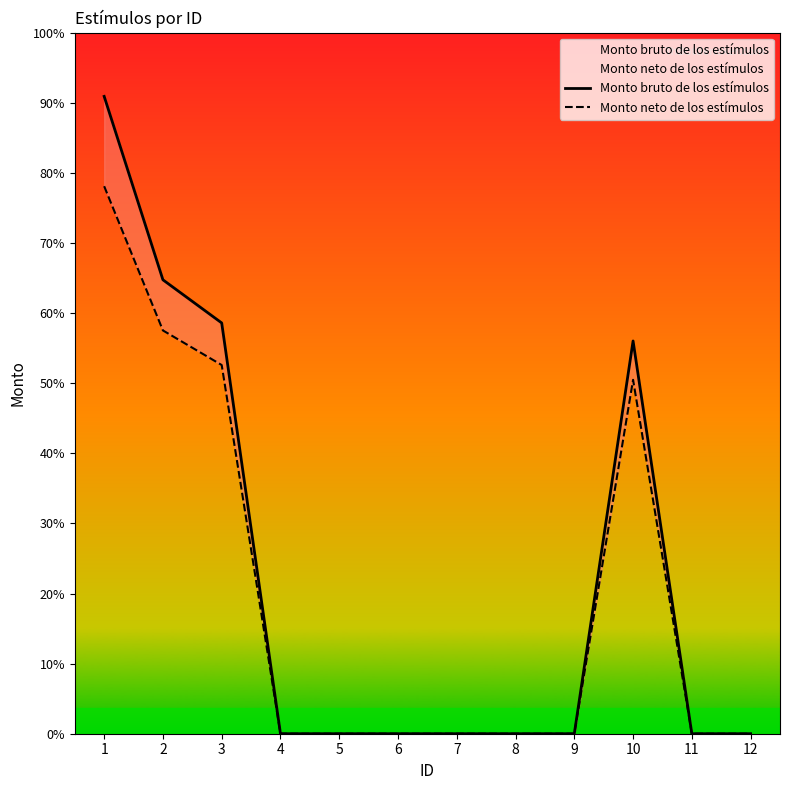

The Monto neto de los estímulos series shows 0.0 at 4. True or false?

True